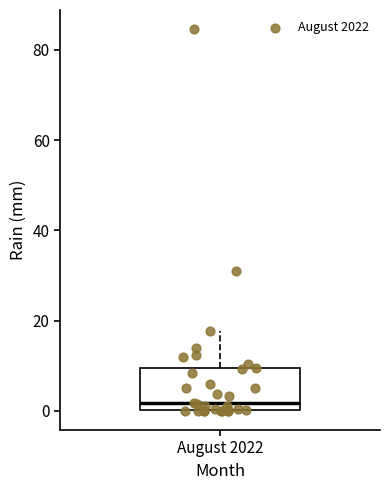

Read this box plot against the y-axis: the position of the median line, the range covered by the box, and the ends of both whiskers. The values are not printed on the chart, so give them approximately, as read against the axis.

median 2, box 0 to 10, whiskers 0 to 18